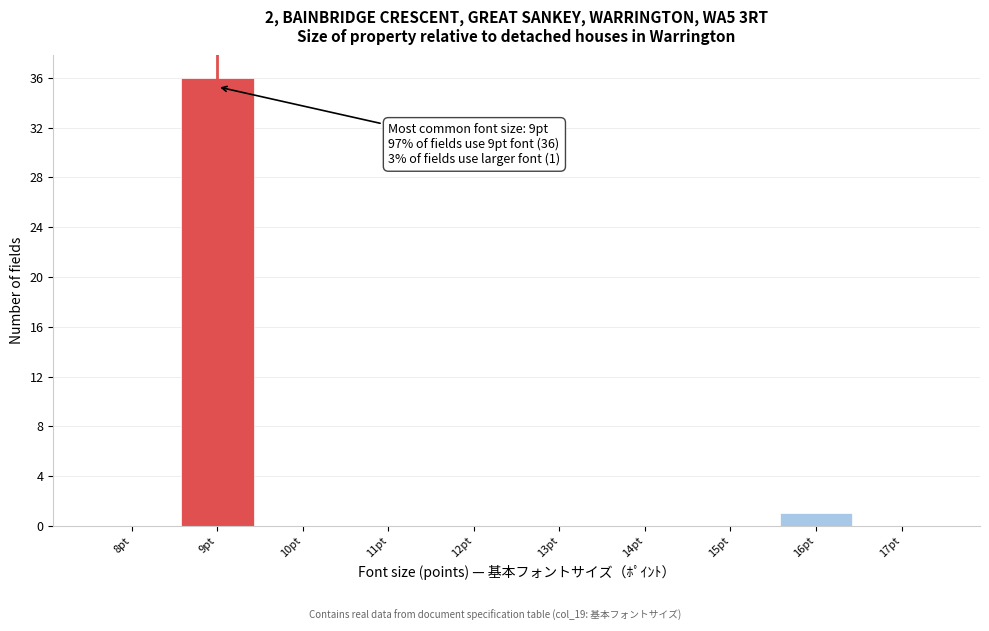

Which range on the x-axis has the tallest bar?

8.5 to 9.5